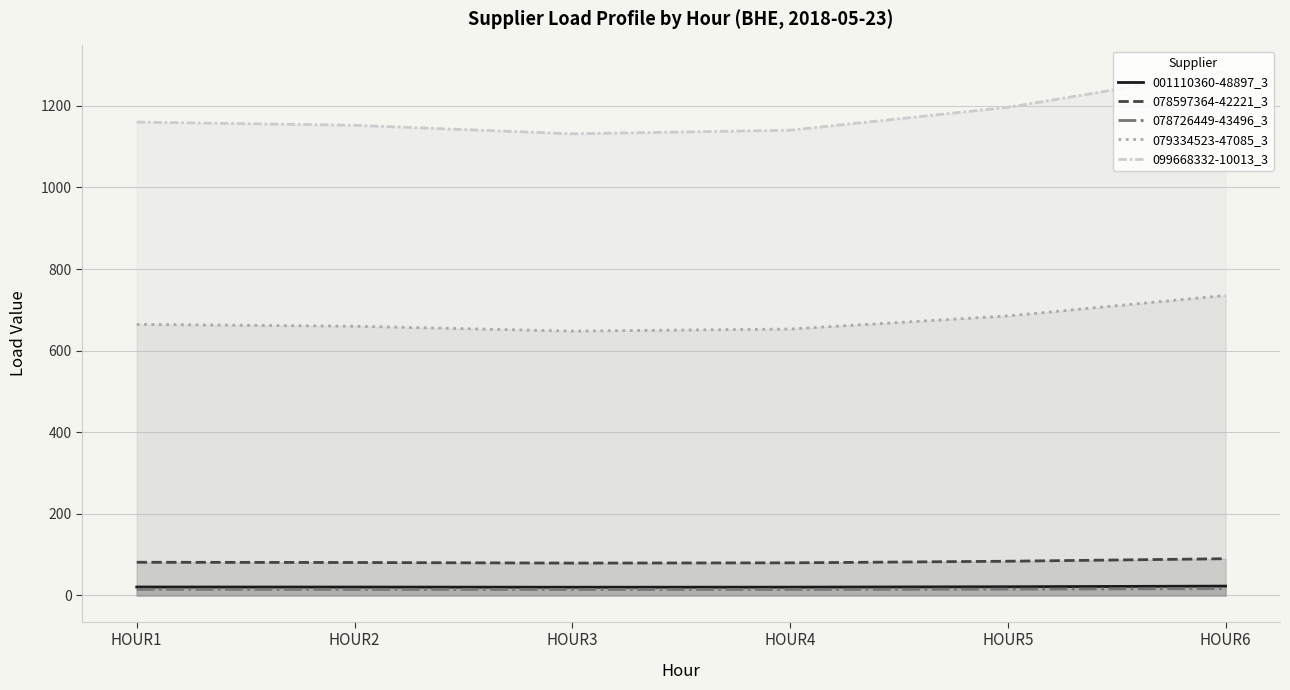

The value of 099668332-10013_3 at HOUR6 is 2248.7. True or false?

False